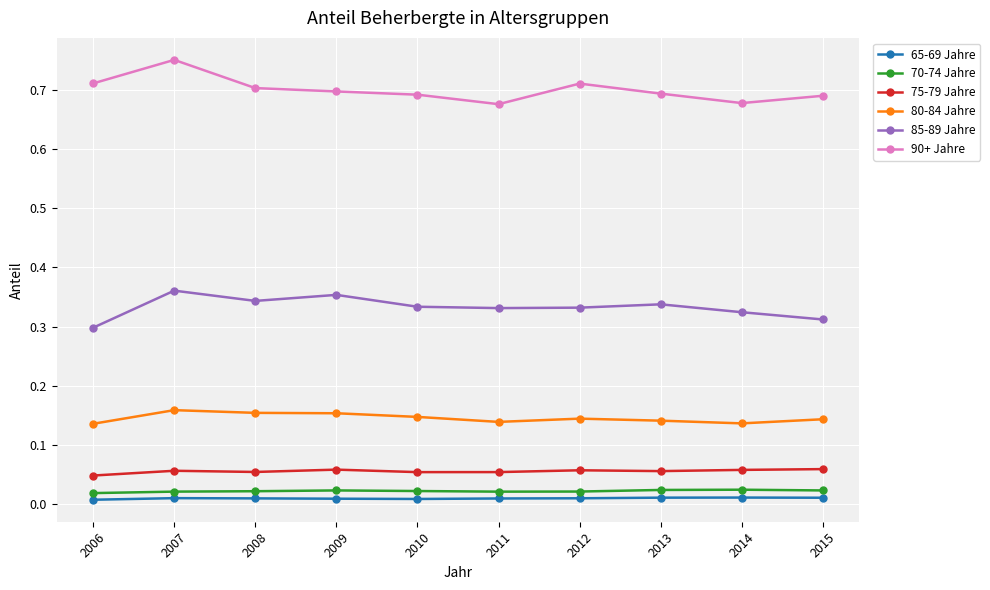

At how many categories does at least one series exceed 0?

10